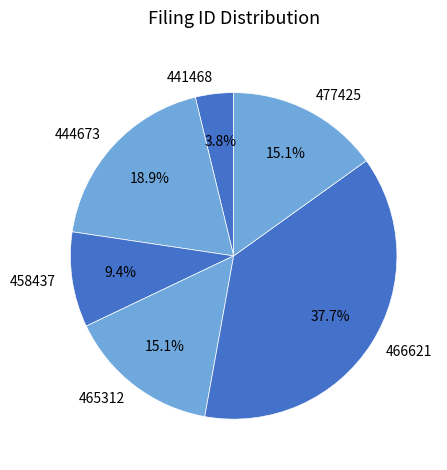

Which slice is the smallest?

441468